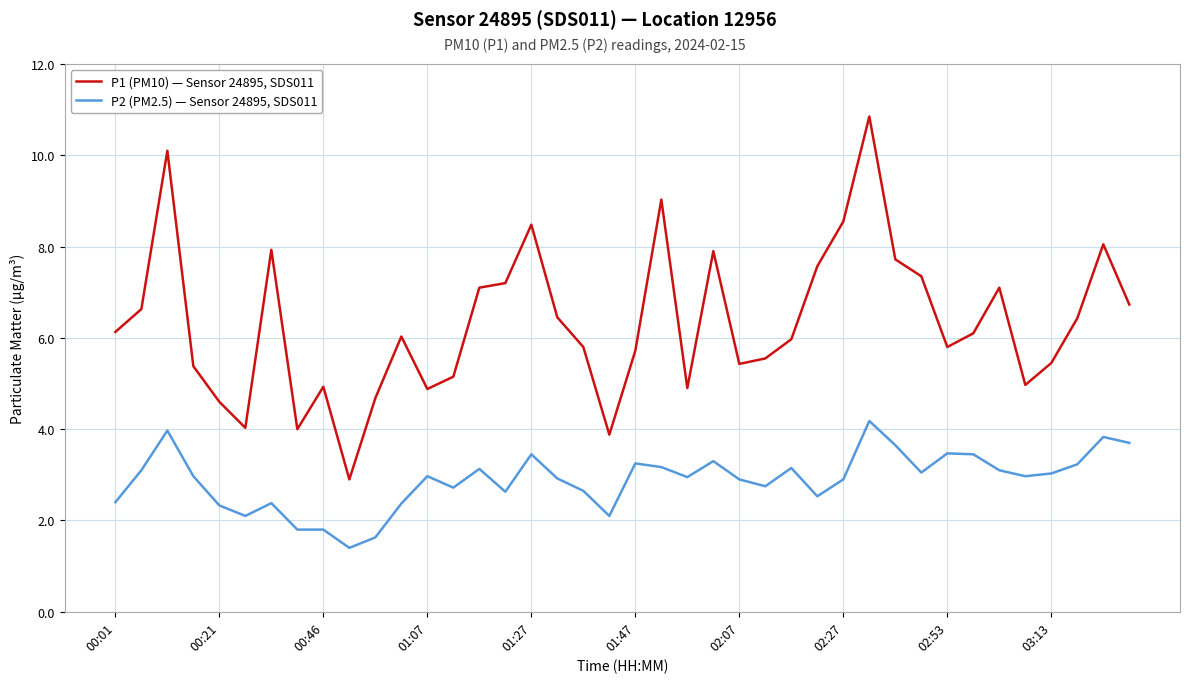

True or false: P2 (PM2.5) — Sensor 24895, SDS011 and P1 (PM10) — Sensor 24895, SDS011 cross at least once.

False